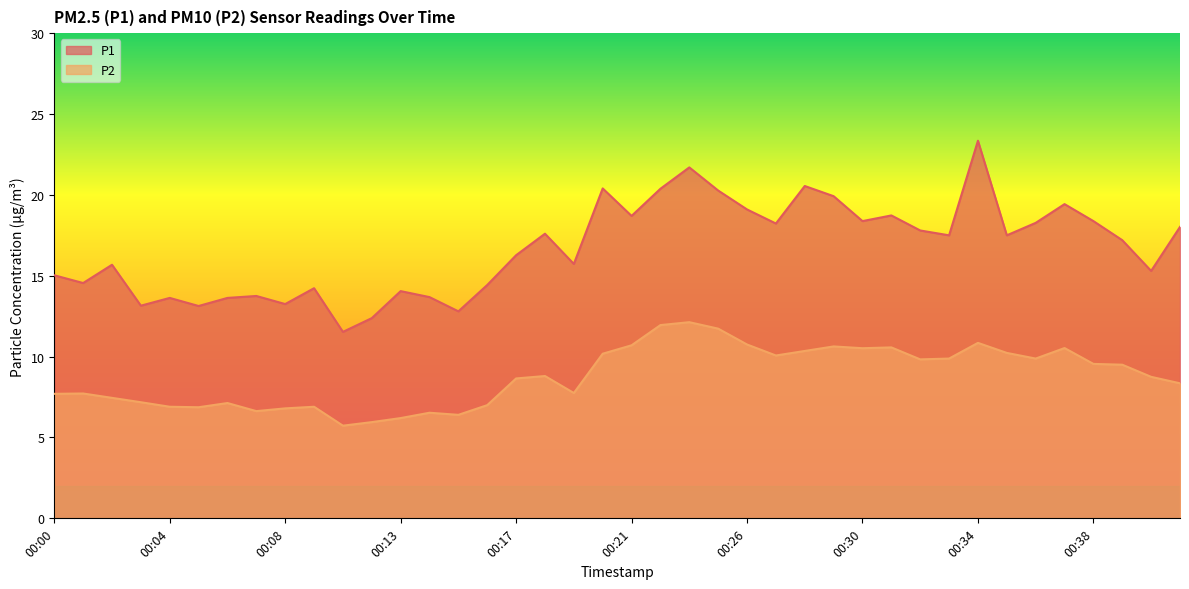

True or false: P1 has a value of 18.7 at 00:21.

True